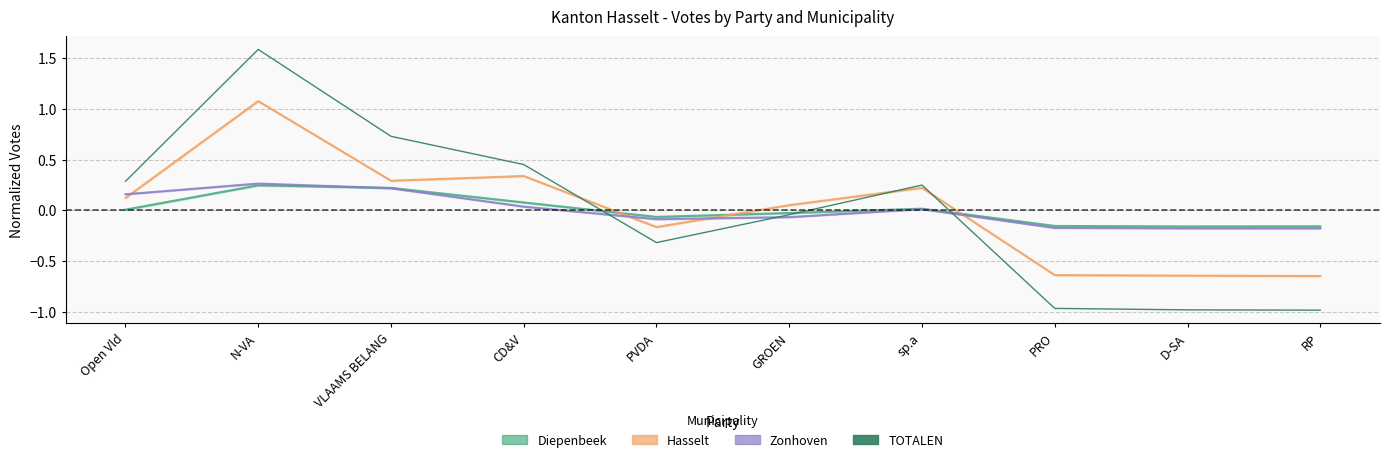

True or false: the data shows 0.2 at sp.a.

True